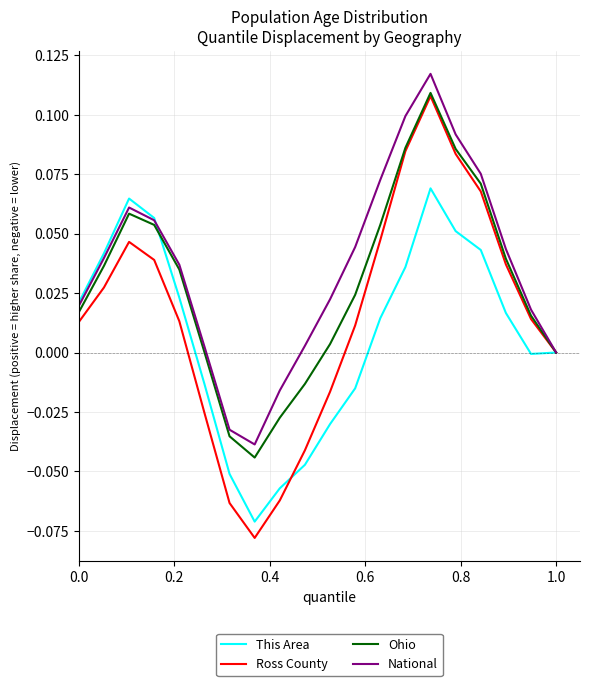

Which series has the widest spread of values?

Ross County